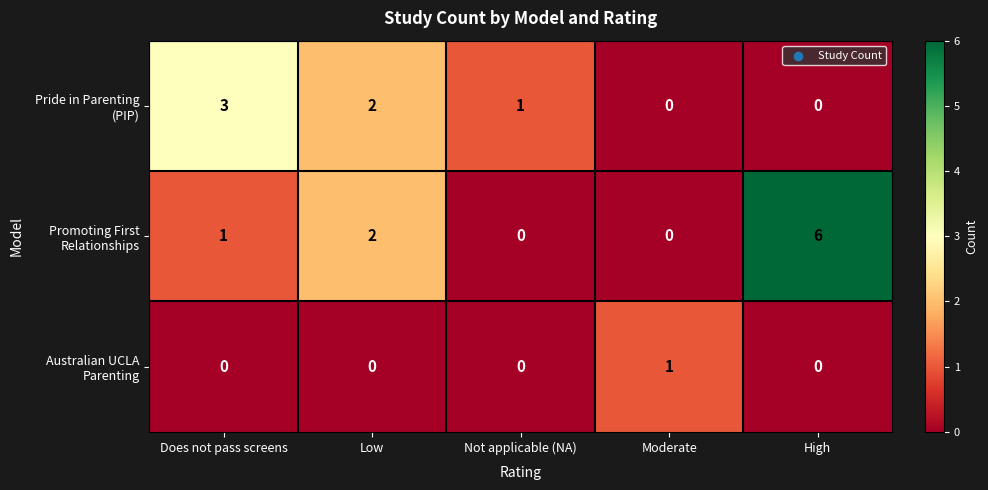

Which label corresponds to the largest value in the chart?

High